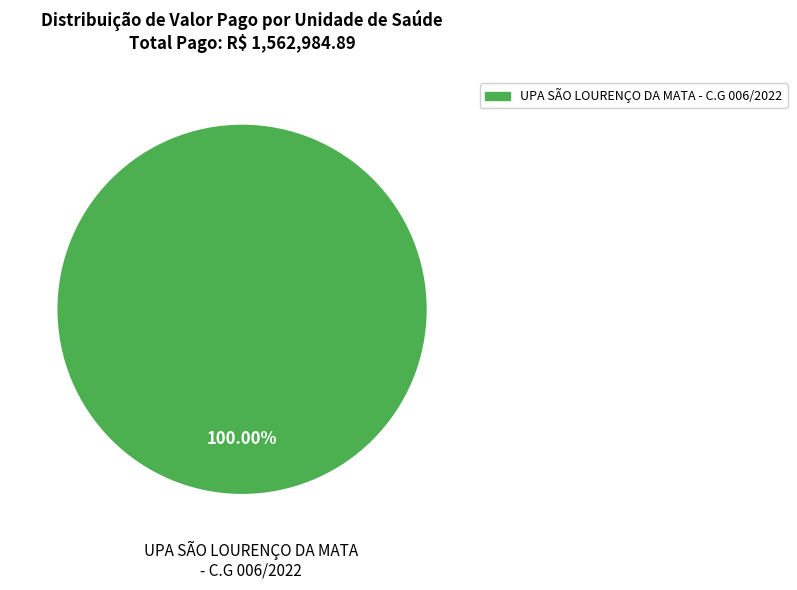

Rank the categories by value from highest to lowest.

UPA SÃO LOURENÇO DA MATA - C.G 006/2022